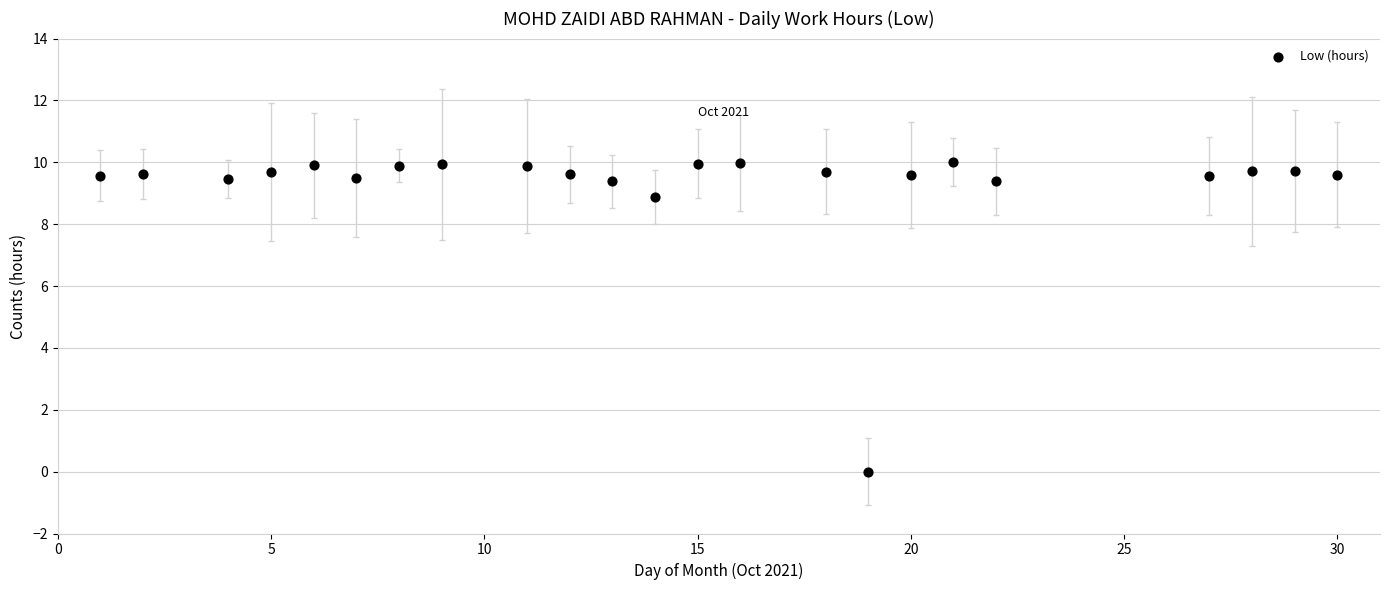

What is the range of X values (max minus min)?

29.0